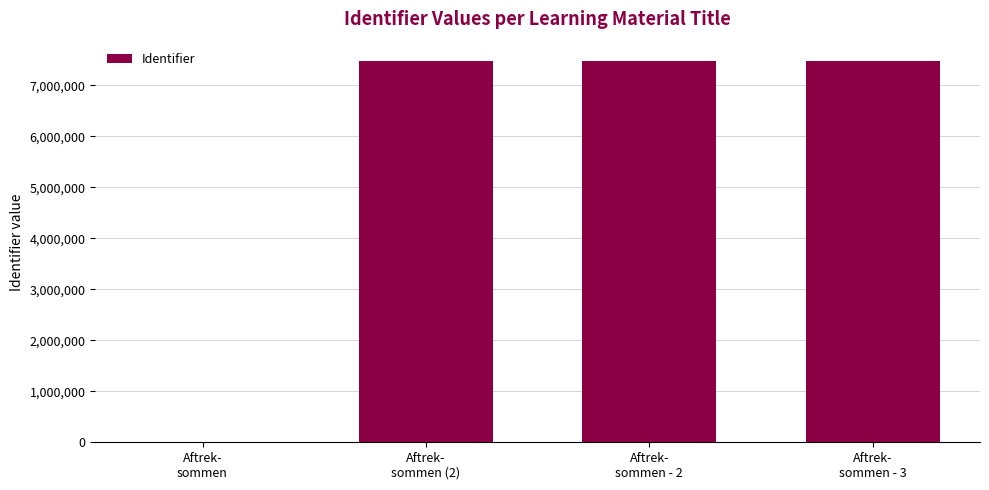

Are the bars grouped side by side (vs. stacked)?

No